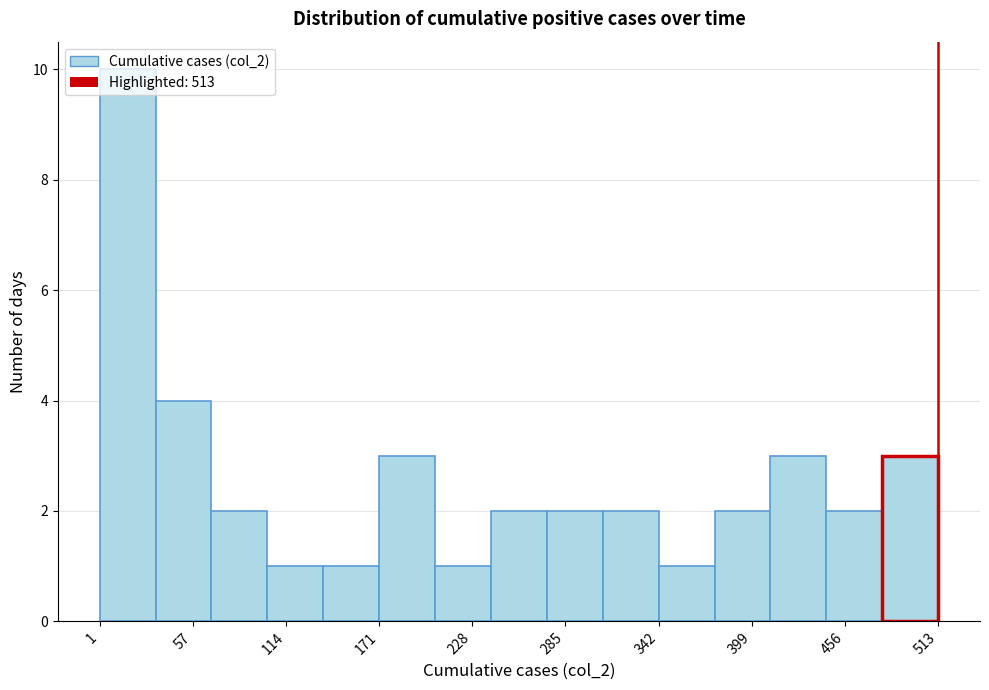

Read against the x-axis, roughly where is the centre of the tallest bar?

20